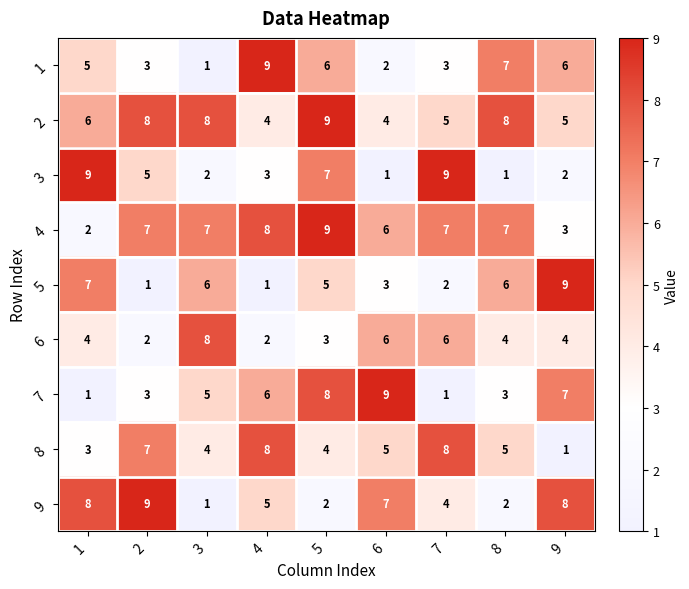

Is it true that 8 equals 5 at 8?

True